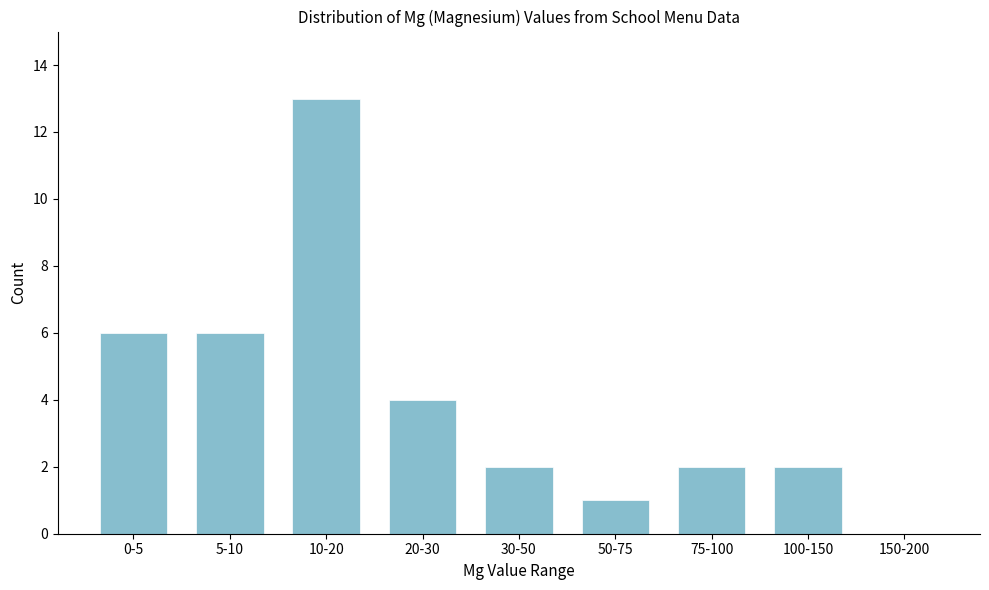

Reading right to left, what are all the values shown in this chart?

150-200=0	100-150=2	75-100=2	50-75=1	30-50=2	20-30=4	10-20=13	5-10=6	0-5=6